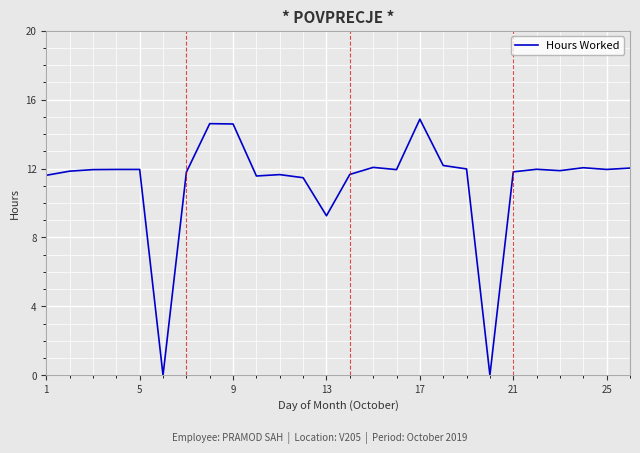

How many lines are shown in the chart?

1